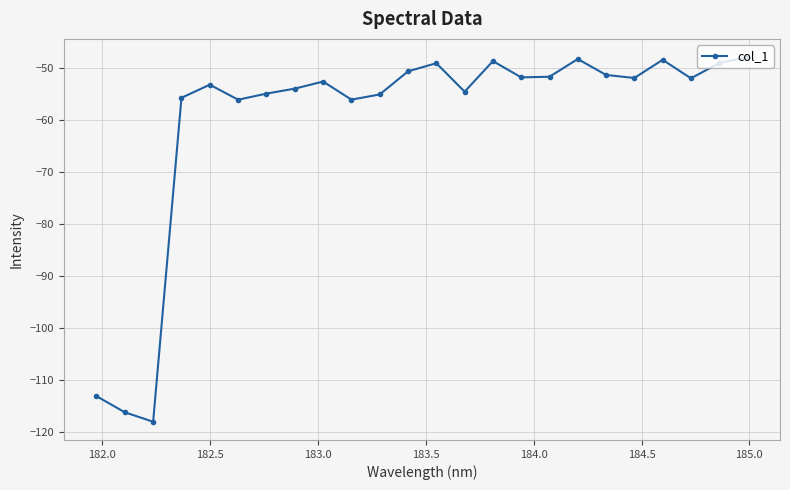

What is the greatest value displayed?

-47.9